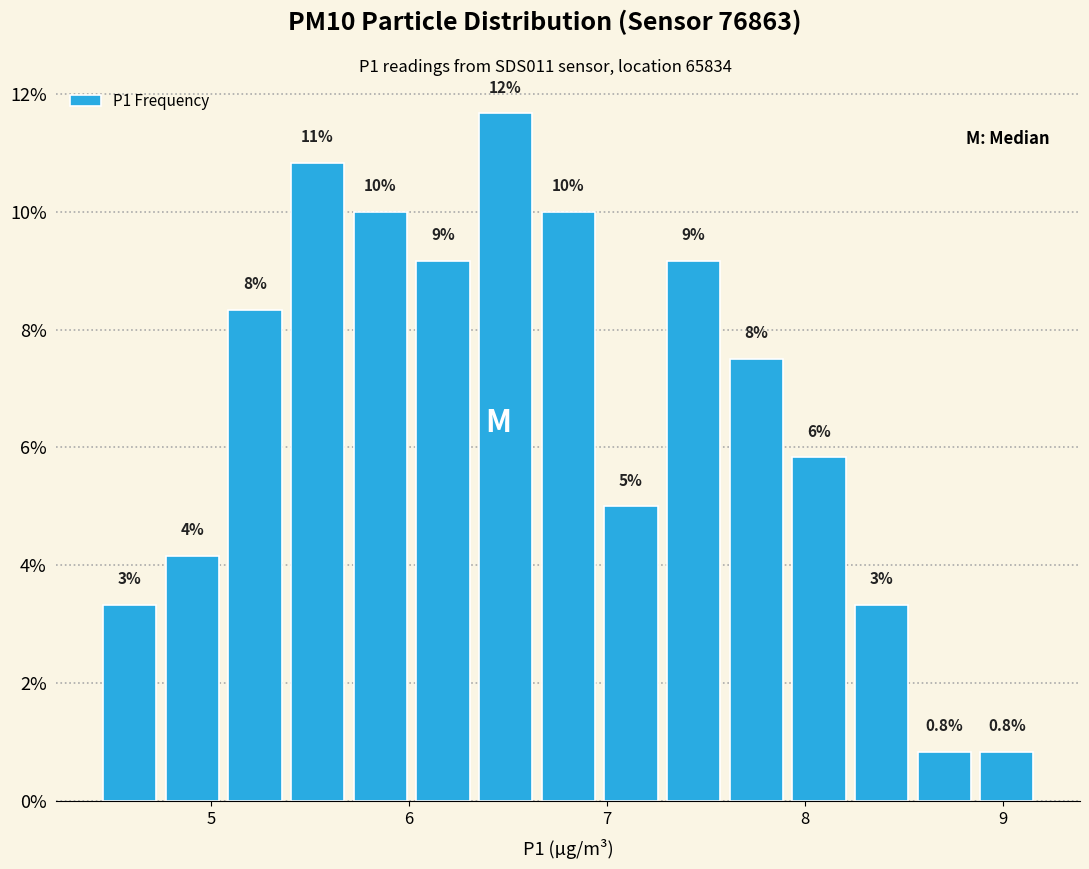

Read against the x-axis, roughly where is the centre of the tallest bar?

6.5